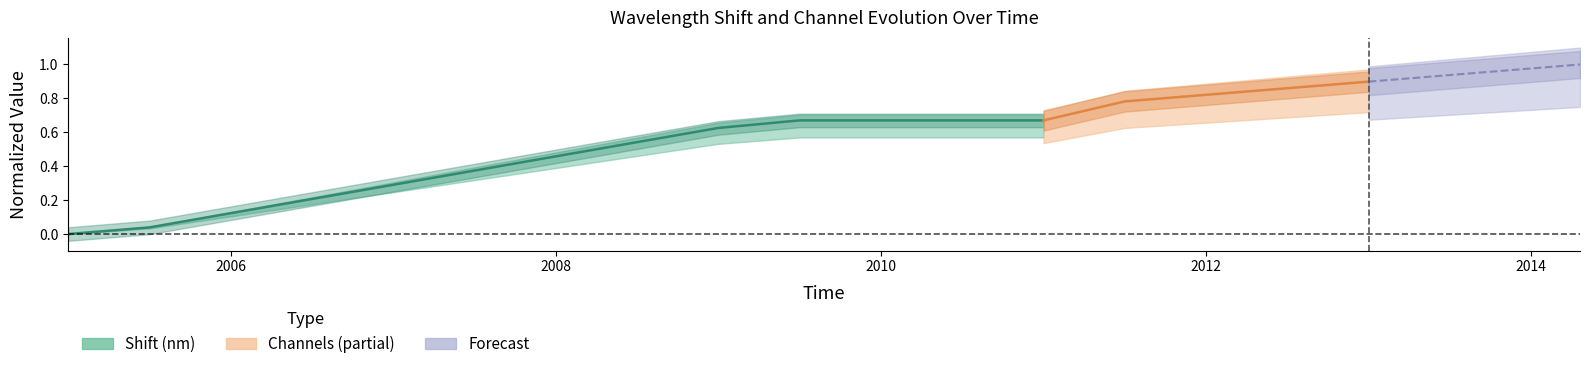

What is the difference between the second highest and second lowest values?

0.6